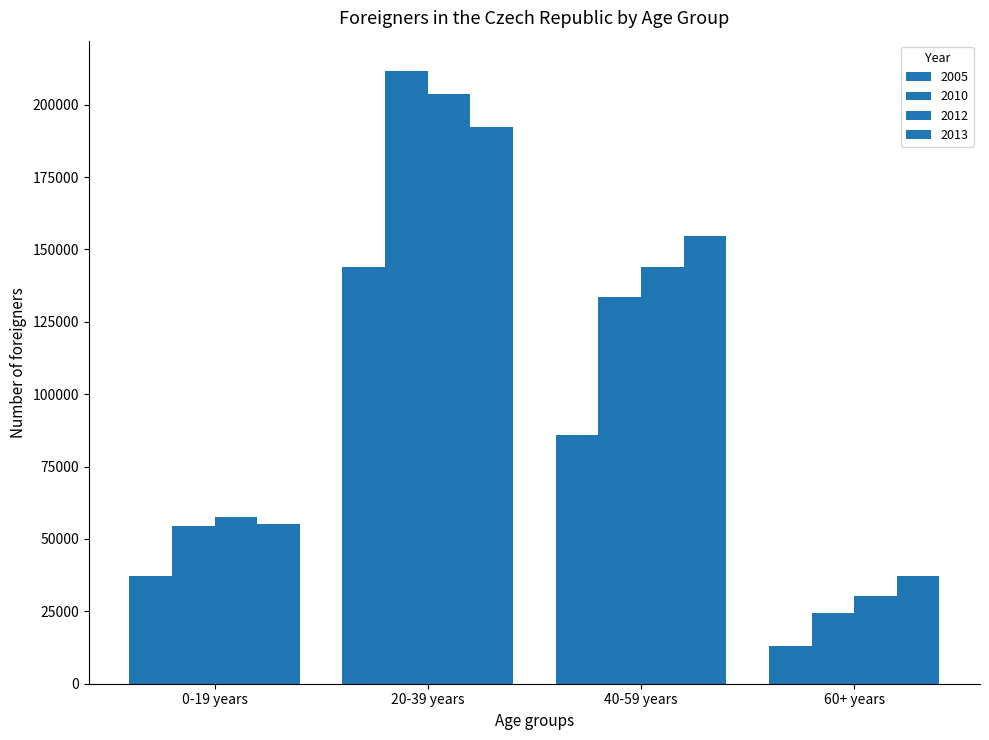

Between 40-59 years and 60+ years, which series saw the biggest shift?

2013